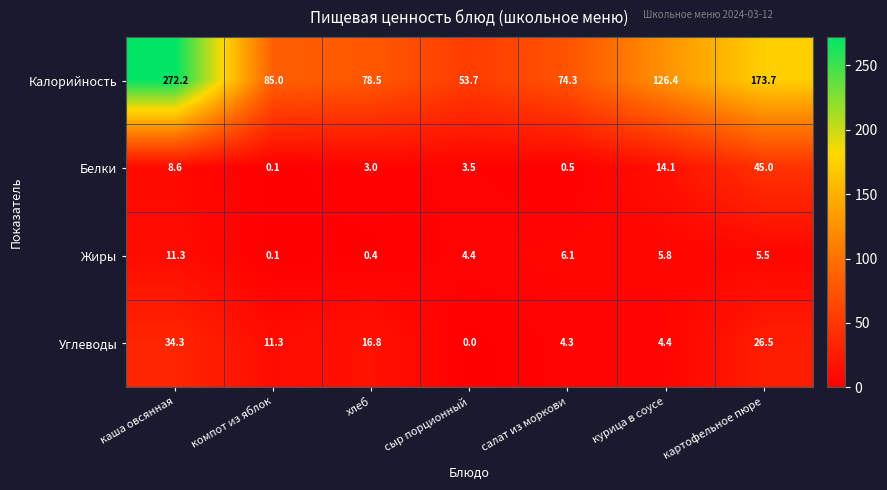

At which category is the sum across all series the highest?

каша овсянная